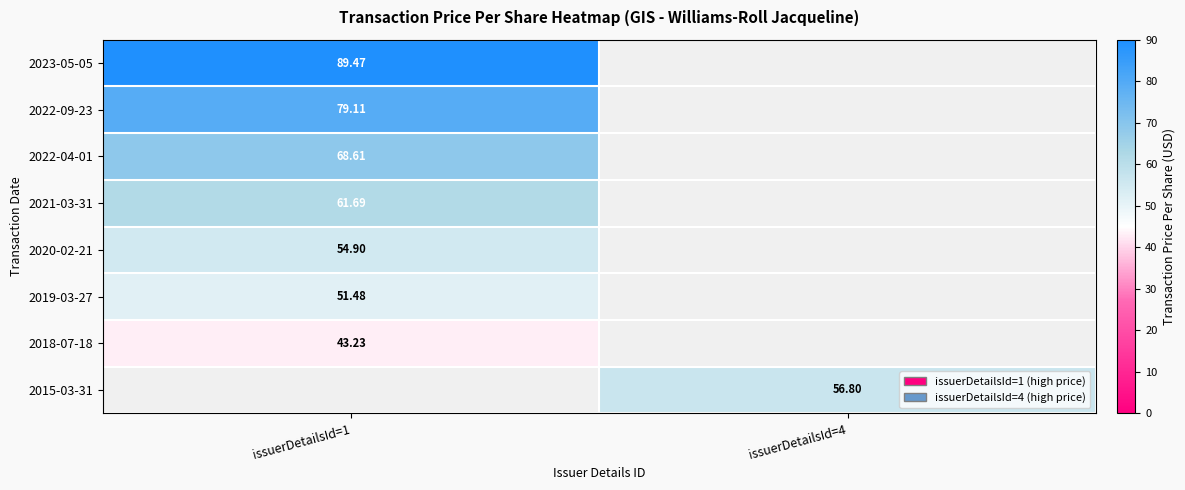

Is the value of 2018-07-18 at issuerDetailsId=1 greater than the value of 2015-03-31 at issuerDetailsId=4?

No